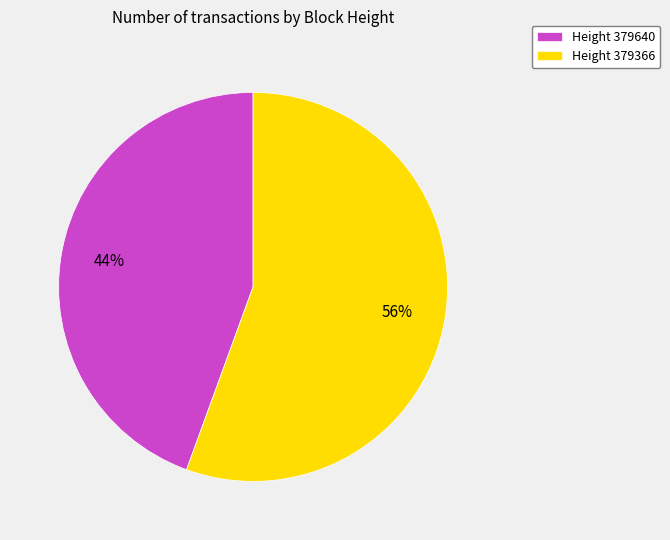

How many slices are in this pie chart?

2